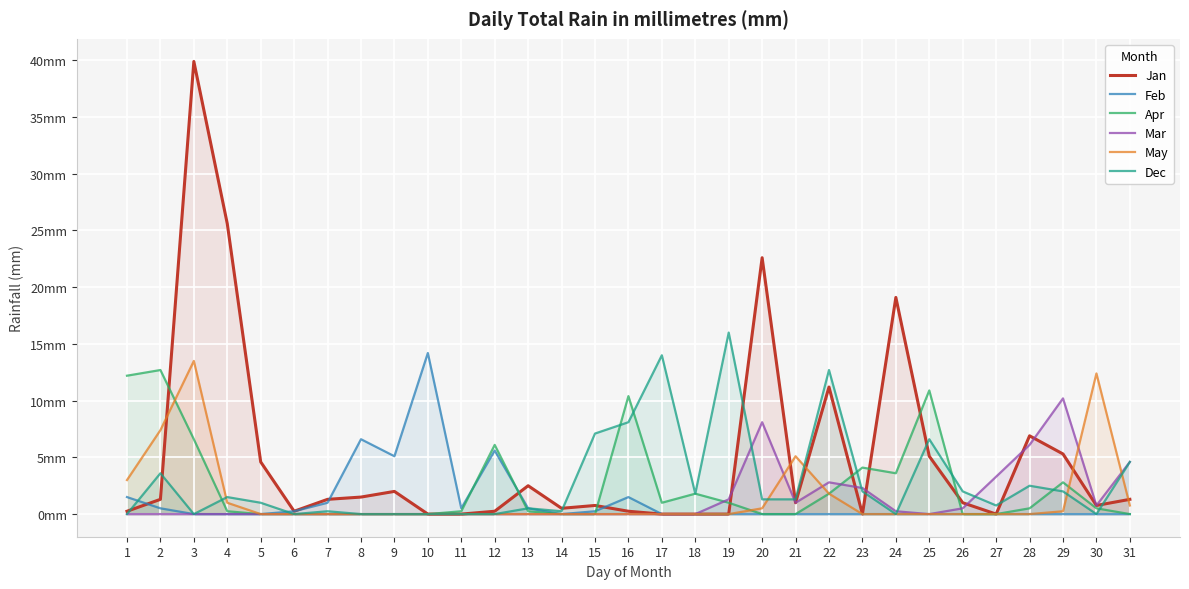

The value of Dec at 20 is 0.3. True or false?

False